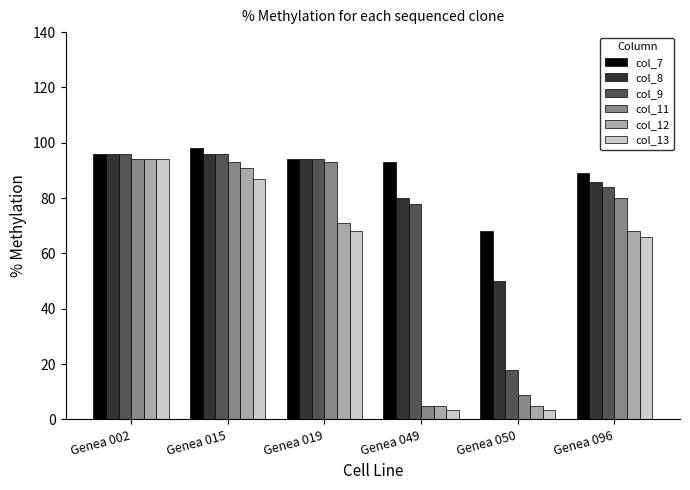

Count the number of categories in the chart.

6